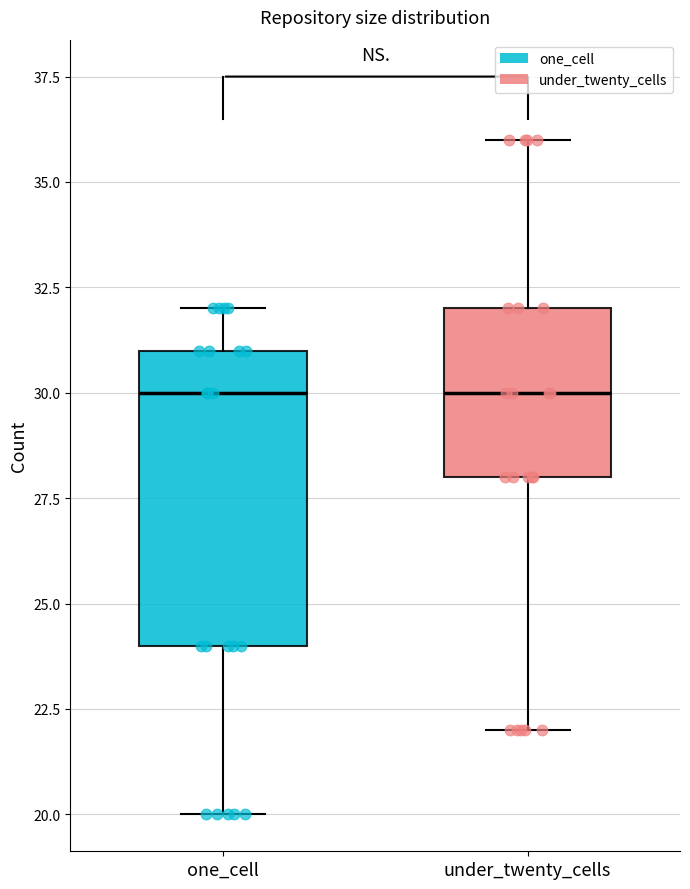

Reading left to right, read every box against the y-axis: the position of its median line, the range the box covers, and the ends of its whiskers. The values are not printed on the chart, so give them approximately, as read against the axis.

one_cell: median 30, box 24 to 31, whiskers 20 to 32
under_twenty_cells: median 30, box 28 to 32, whiskers 22 to 36